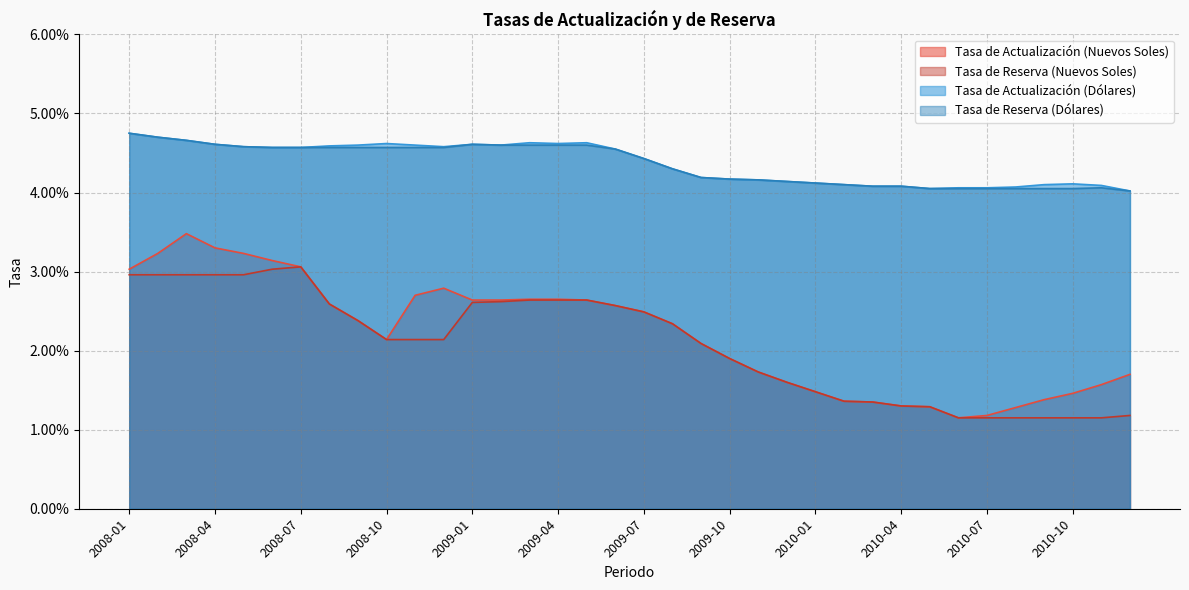

True or false: Tasa de Actualización (Nuevos Soles) and Tasa de Reserva (Dólares) cross at least once.

False